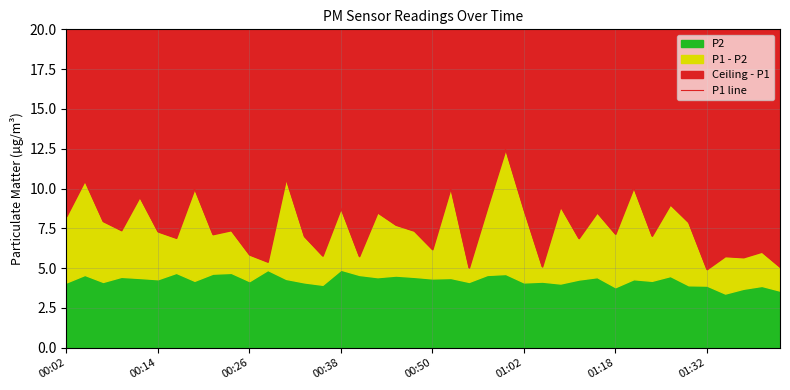

What is the smallest value displayed?

4.9